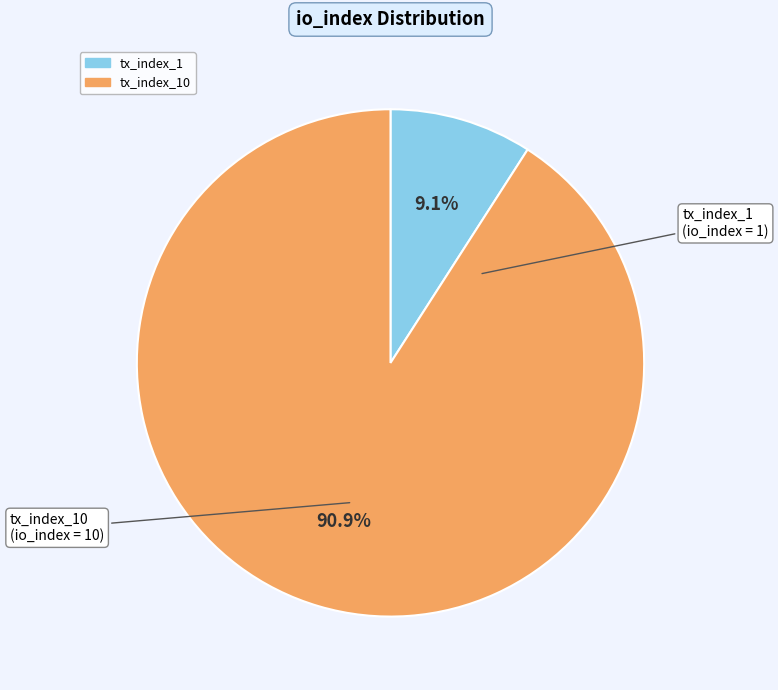

Does any single category account for the majority?

Yes